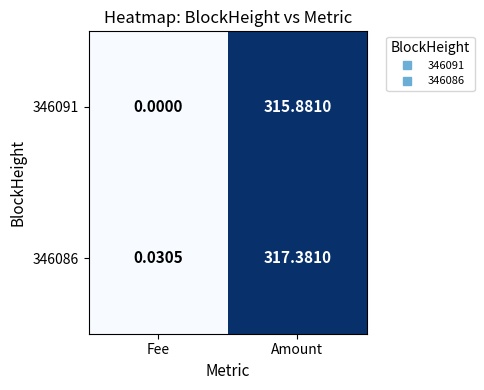

List the series in order of their peak value, lowest first.

346091, 346086